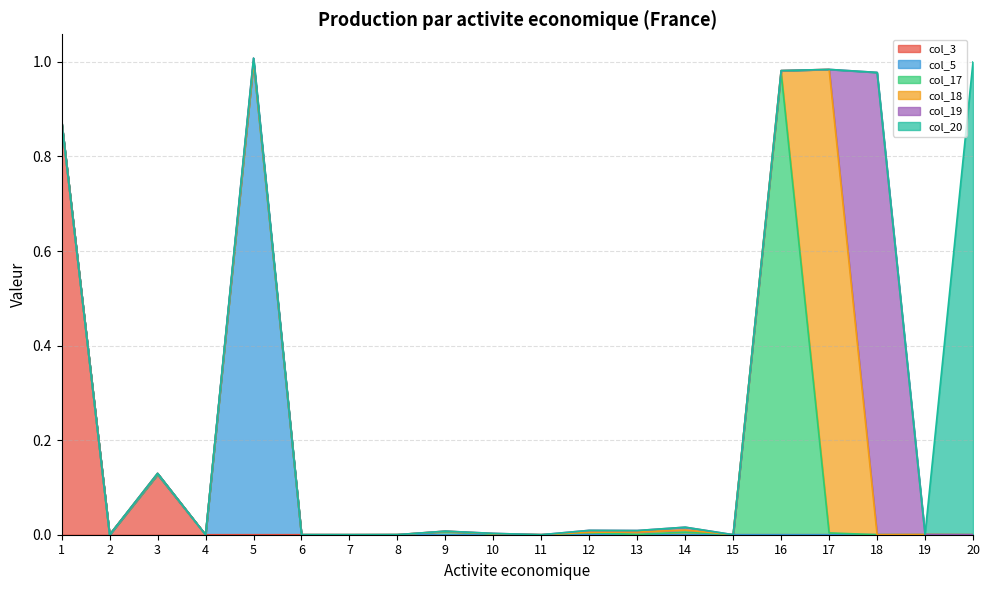

Reading right to left, what are all the values shown in this chart?

col_3: 20=0.0	19=0.0	18=0.0	17=0.0	16=0.0	15=0.0	14=0.0	13=0.0	12=0.0	11=0.0	10=0.0	9=0.0	8=0.0	7=0.0	6=0.0	5=0.0	4=0.0	3=0.1	2=0.0	1=0.9
col_5: 20=0.0	19=0.0	18=0.0	17=0.0	16=0.0	15=0.0	14=0.0	13=0.0	12=0.0	11=0.0	10=0.0	9=0.0	8=0.0	7=0.0	6=0.0	5=1.0	4=0.0	3=0.0	2=0.0	1=0.0
col_17: 20=0.0	19=0.0	18=0.0	17=0.0	16=1.0	15=0.0	14=0.0	13=0.0	12=0.0	11=0.0	10=0.0	9=0.0	8=0.0	7=0.0	6=0.0	5=0.0	4=0.0	3=0.0	2=0.0	1=0.0
col_18: 20=0.0	19=0.0	18=0.0	17=1.0	16=0.0	15=0.0	14=0.0	13=0.0	12=0.0	11=0.0	10=0.0	9=0.0	8=0.0	7=0.0	6=0.0	5=0.0	4=0.0	3=0.0	2=0.0	1=0.0
col_19: 20=0.0	19=0.0	18=1.0	17=0.0	16=0.0	15=0.0	14=0.0	13=0.0	12=0.0	11=0.0	10=0.0	9=0.0	8=0.0	7=0.0	6=0.0	5=0.0	4=0.0	3=0.0	2=0.0	1=0.0
col_20: 20=1.0	19=0.0	18=0.0	17=0.0	16=0.0	15=0.0	14=0.0	13=0.0	12=0.0	11=0.0	10=0.0	9=0.0	8=0.0	7=0.0	6=0.0	5=0.0	4=0.0	3=0.0	2=0.0	1=0.0